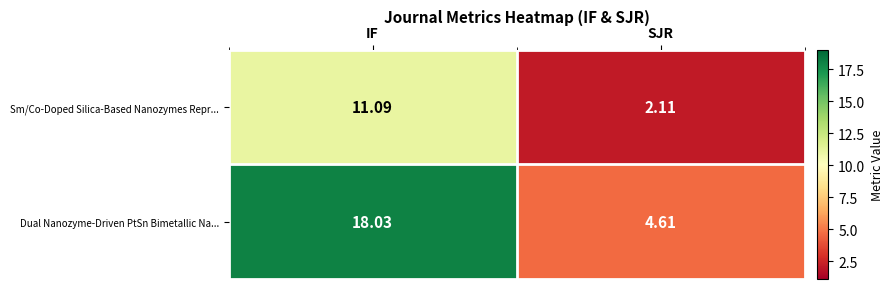

Which series has the widest spread of values?

Dual Nanozyme-Driven PtSn Bimetallic Na...